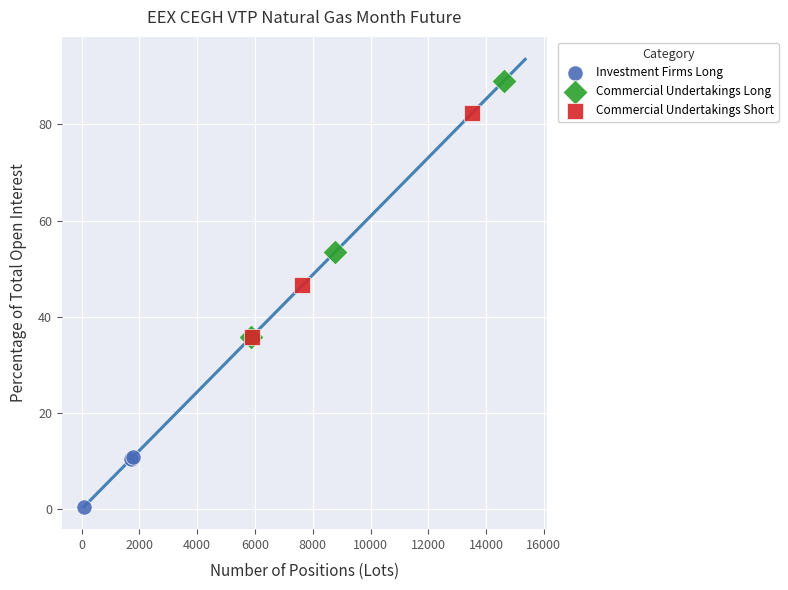

Which series reaches the maximum Y coordinate?

Commercial Undertakings Long